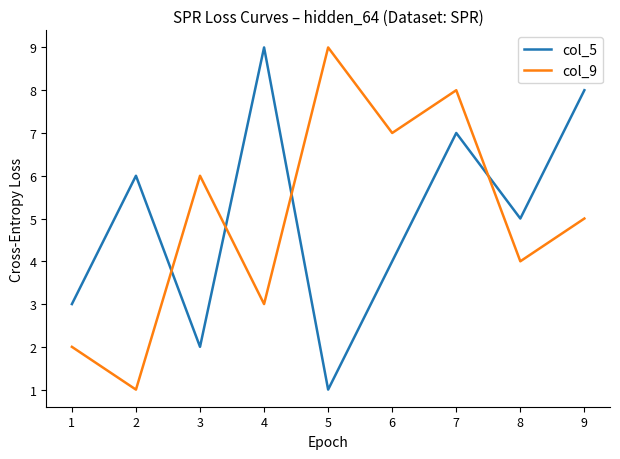

How many interior local valleys does the col_9 series have?

4